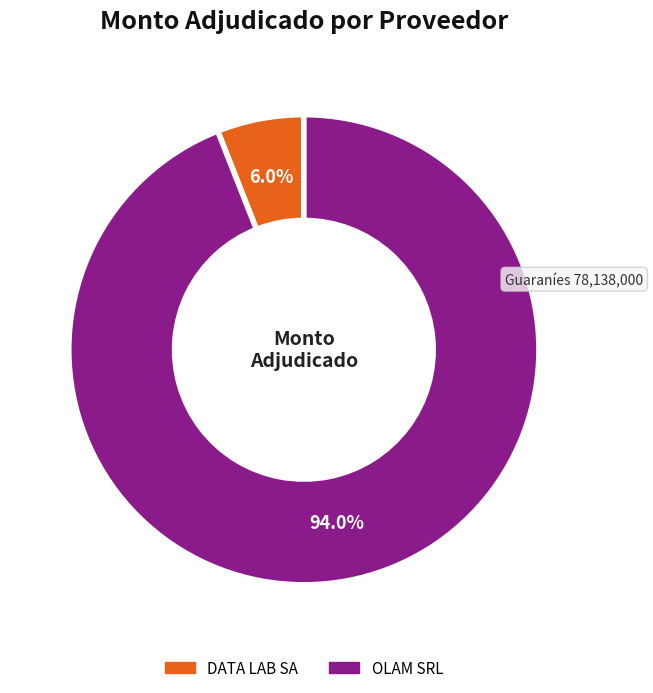

Approximately how many times larger is the value at OLAM SRL compared to DATA LAB SA?

15.7